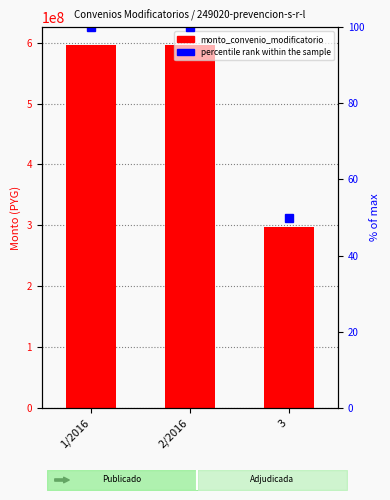

Is the value of monto_convenio_modificatorio at 3 greater than the value of percentile rank within the sample at 2/2016?

Yes